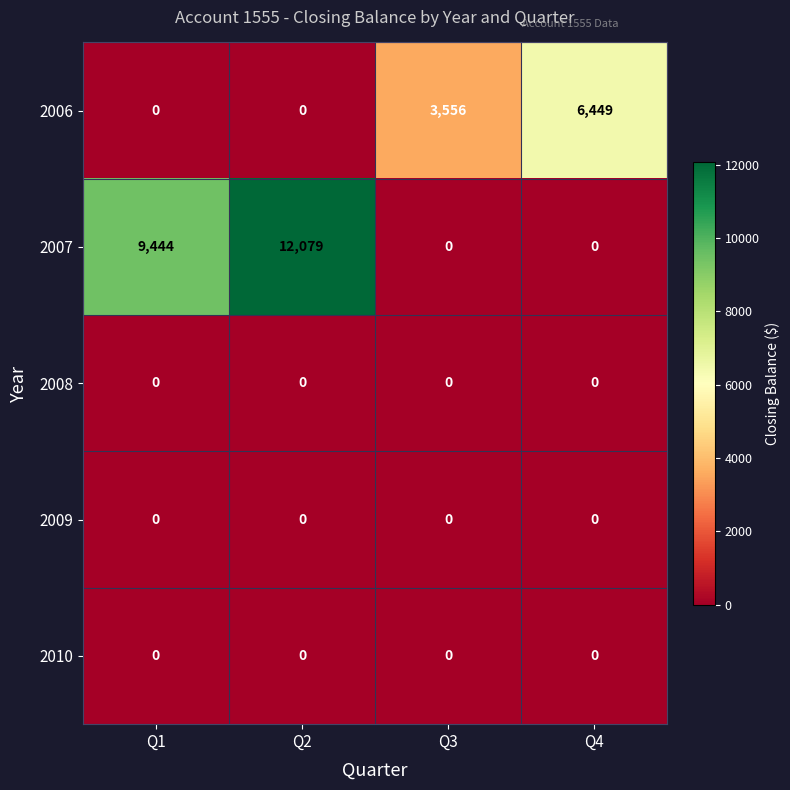

Is it true that 2009 equals 0 at Q1?

True